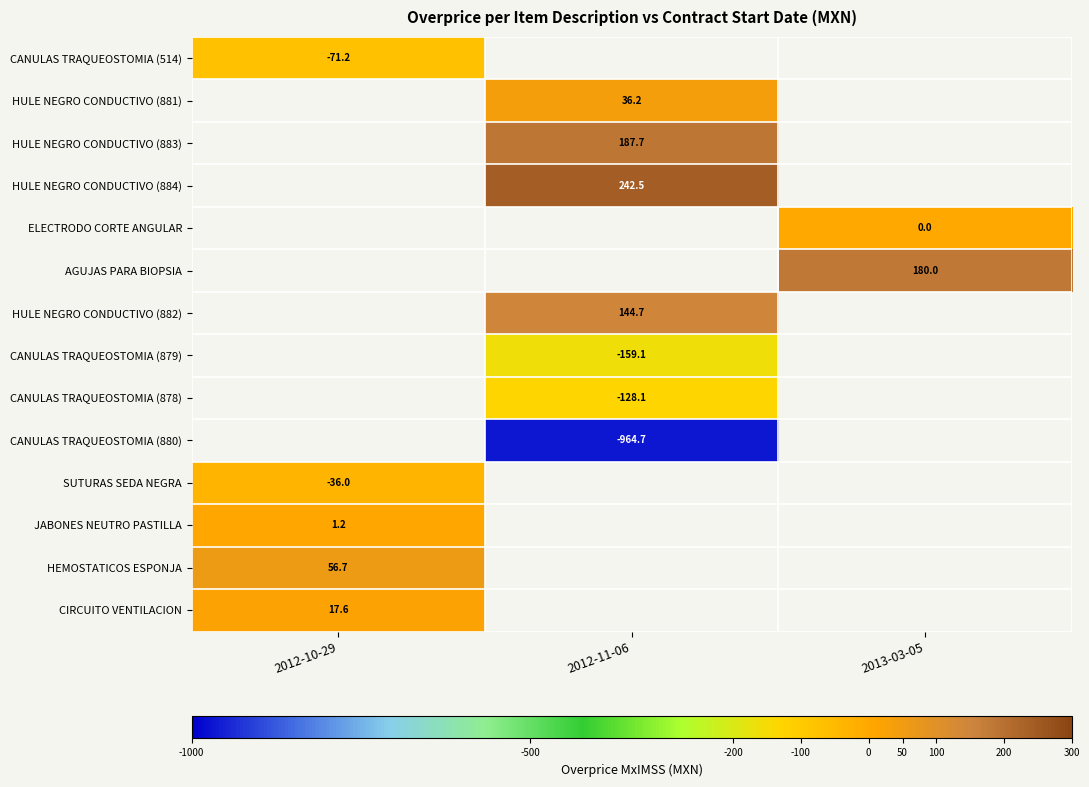

List the labels in order of HULE NEGRO CONDUCTIVO (884) value, smallest first.

2012-10-29, 2012-11-06, 2013-03-05